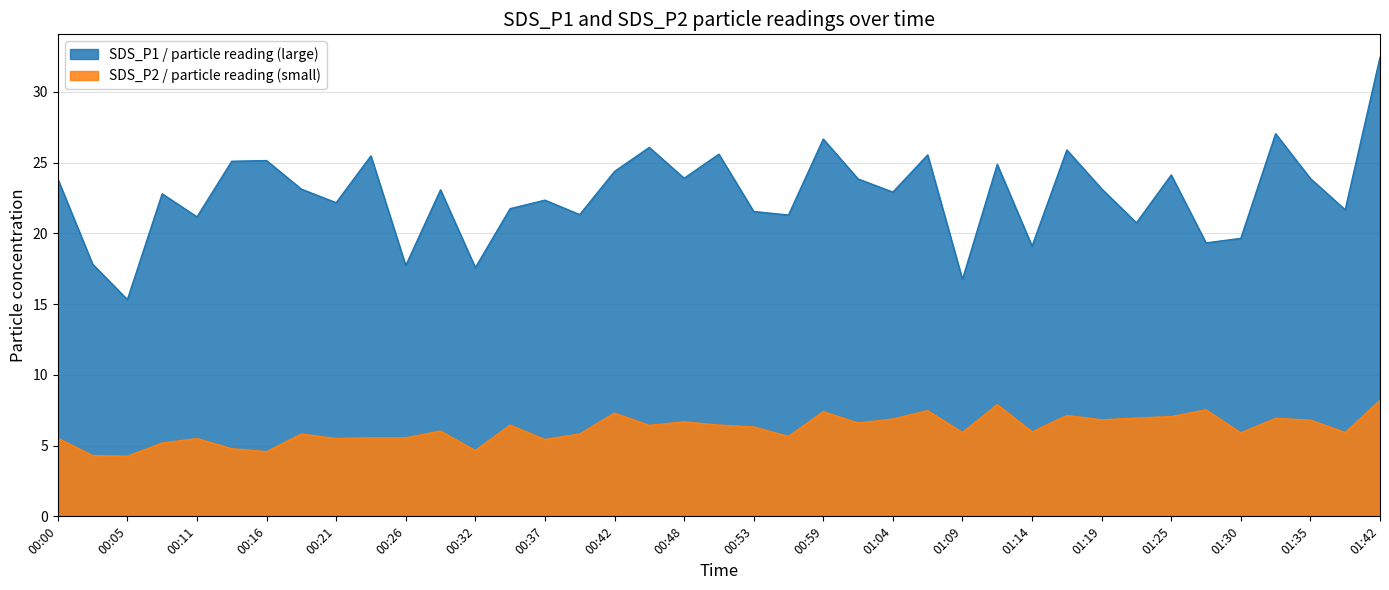

Where does the SDS_P1 series first go above 23?

00:00